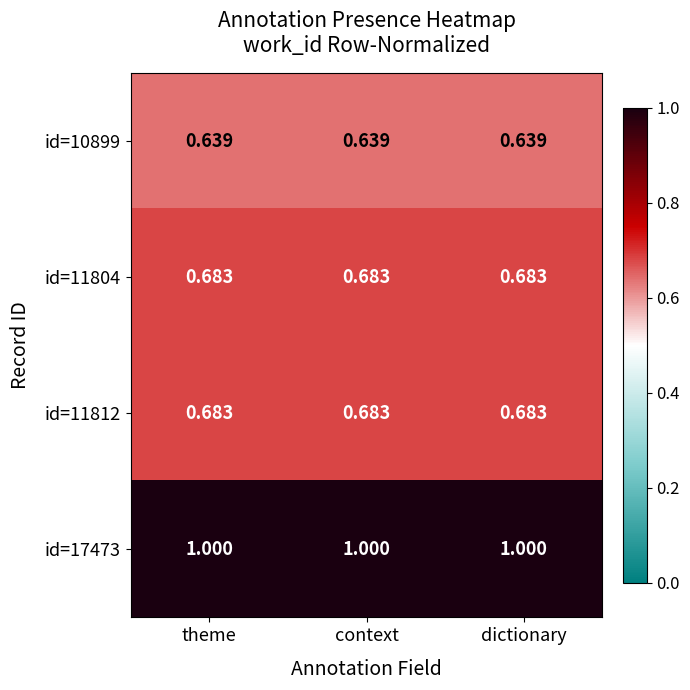

What is the total value across all series at context?

3.0